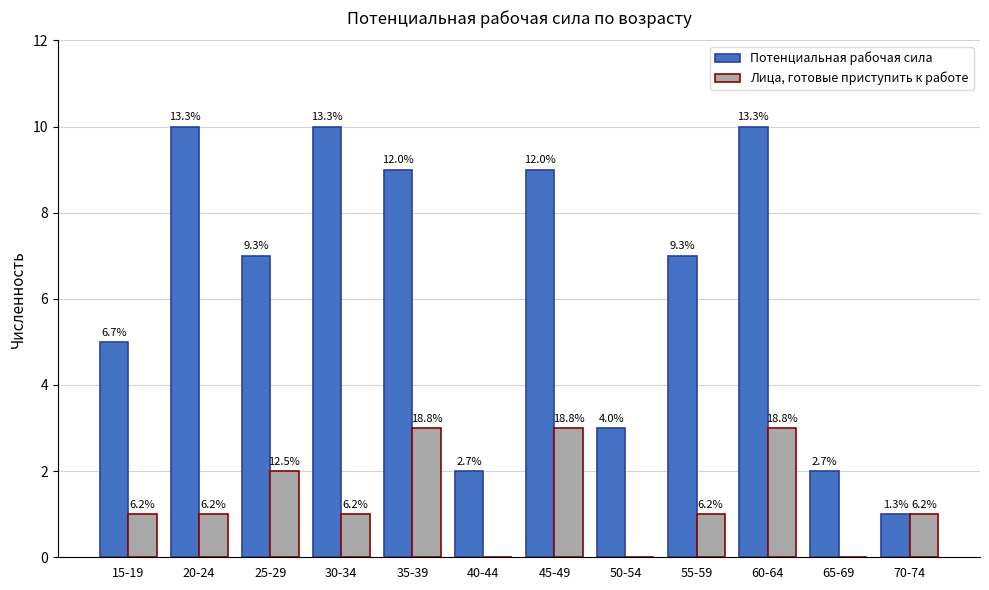

What is the sum of the Лица, готовые приступить к работе values at 70-74 and 45-49?

4